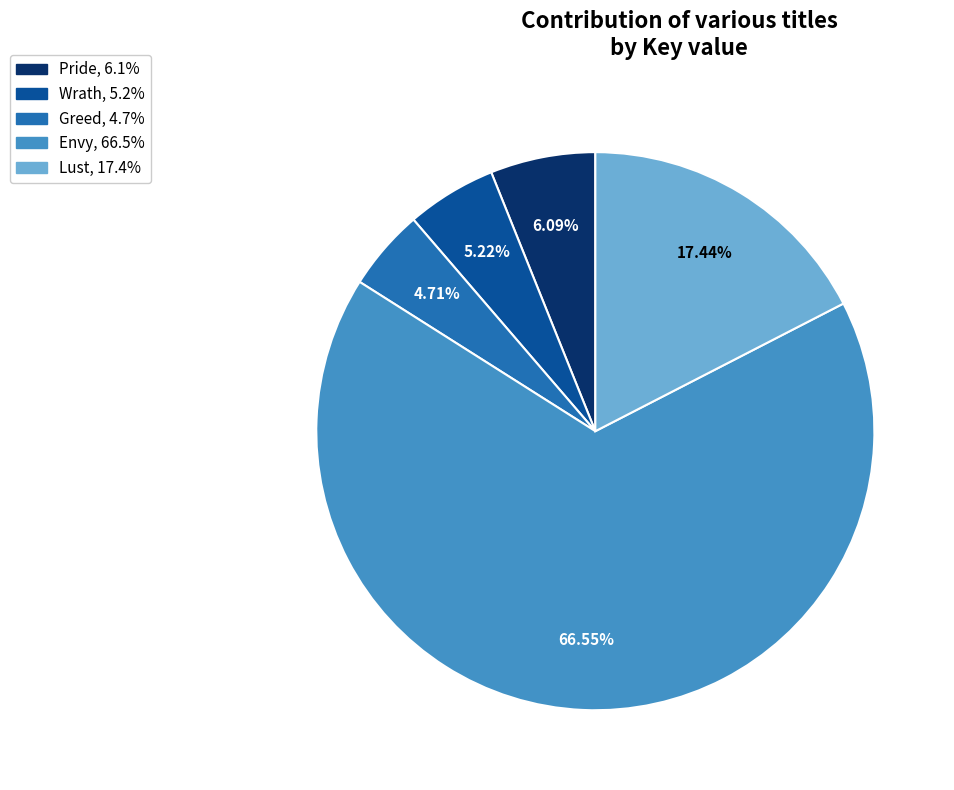

What is the smallest slice in the pie chart?

Greed